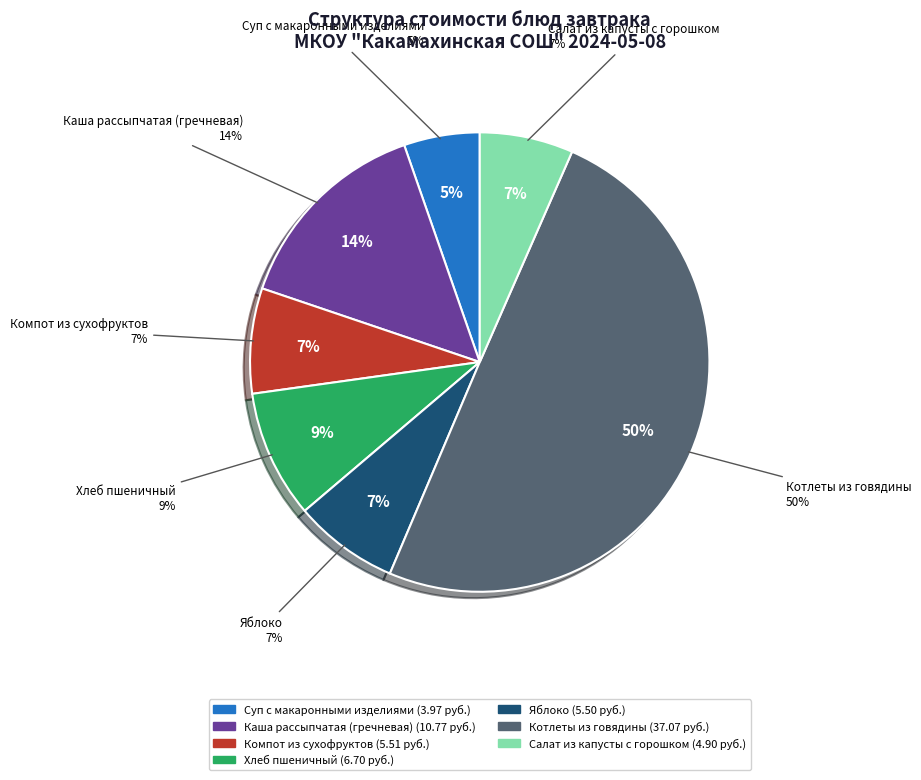

What is the total percentage of Каша рассыпчатая (гречневая) and Котлеты из говядины?

64.3%